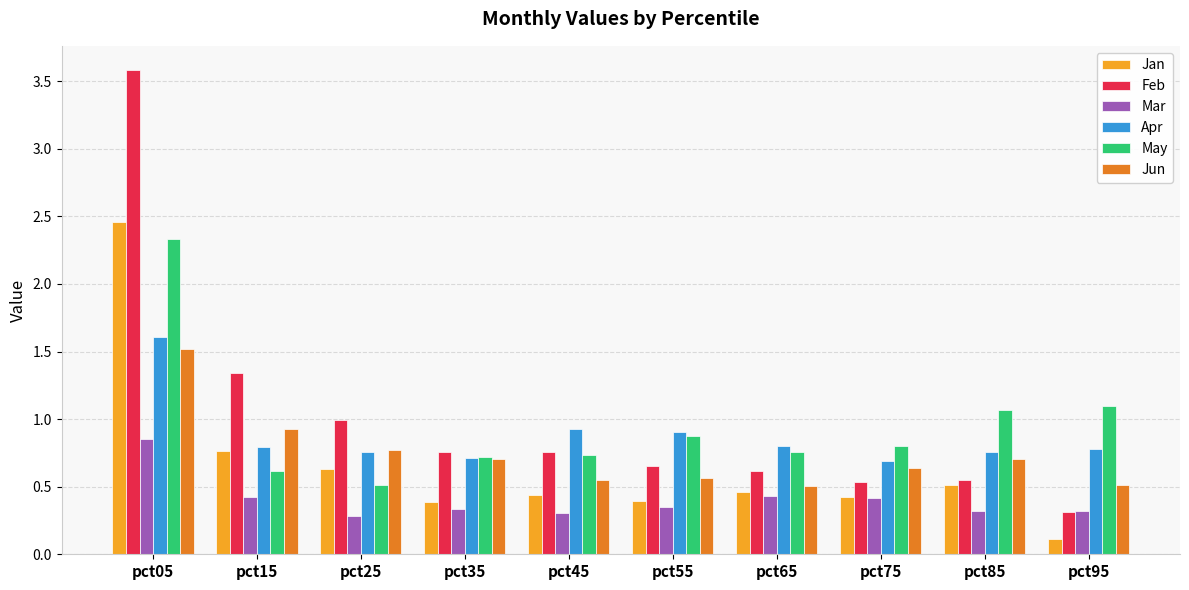

Rank the series at pct65 from lowest to highest value.

Mar, Jan, Jun, Feb, May, Apr